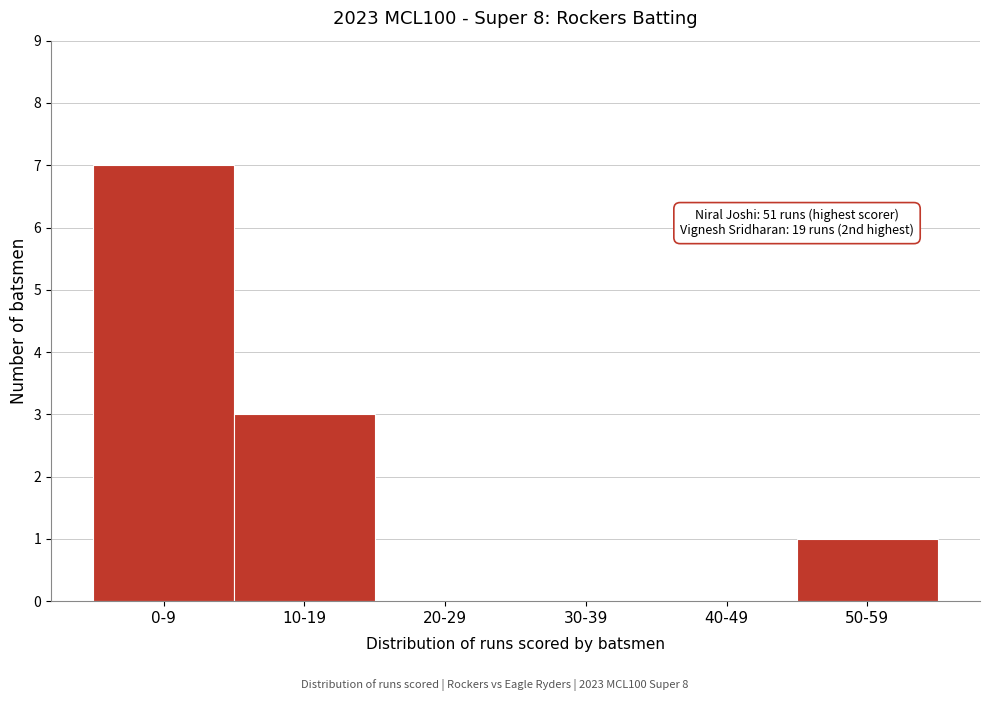

Reading left to right, transcribe all the data shown in this chart.

0-9=7	10-19=3	20-29=0	30-39=0	40-49=0	50-59=1